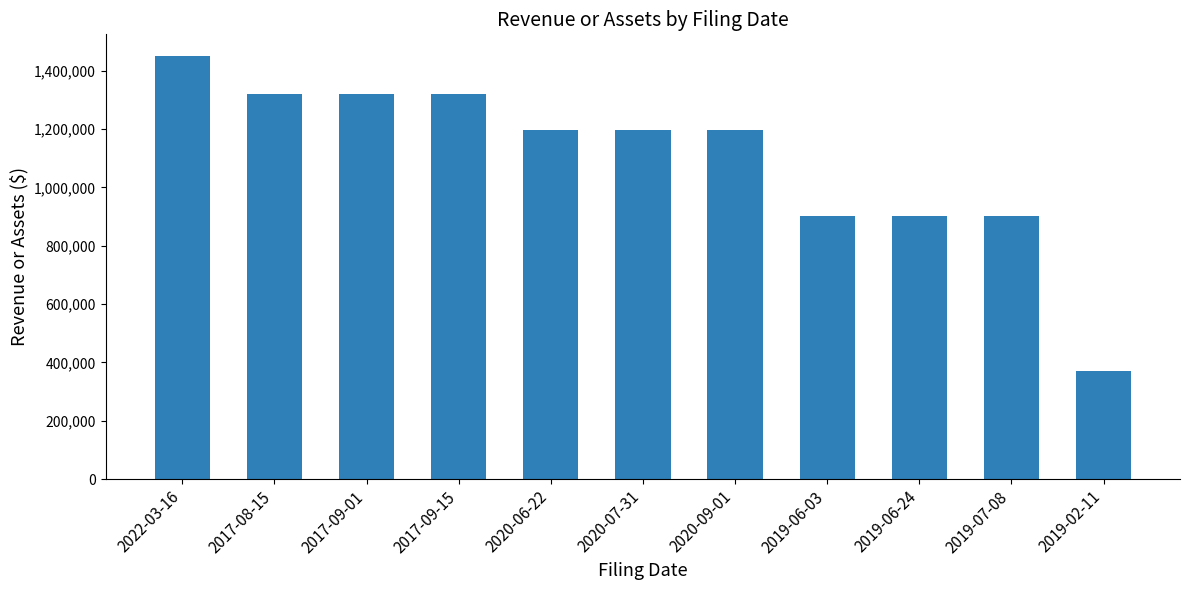

Reading left to right, what are all the values shown in this chart?

2022-03-16=1452657	2017-08-15=1319264	2017-09-01=1319264	2017-09-15=1319264	2020-06-22=1198508	2020-07-31=1198508	2020-09-01=1198508	2019-06-03=902048	2019-06-24=902048	2019-07-08=902048	2019-02-11=369510